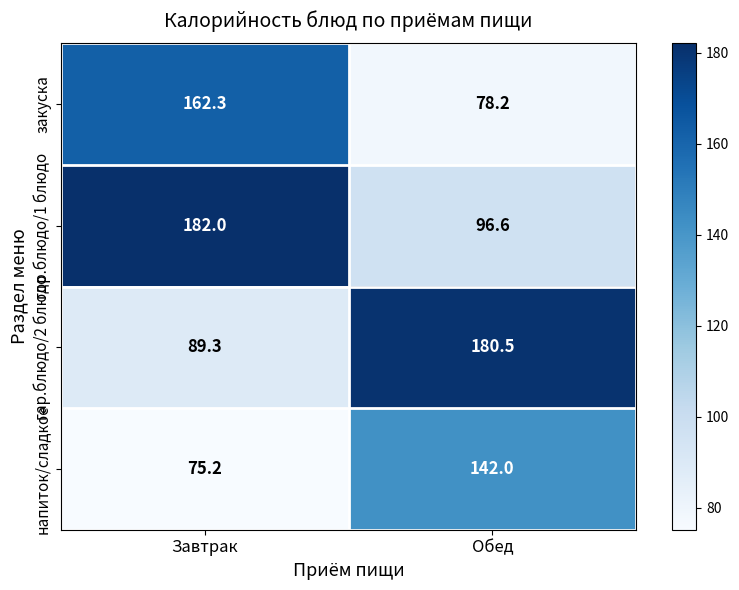

What is the difference between the maximum and minimum values in the напиток/сладкое series?

66.8